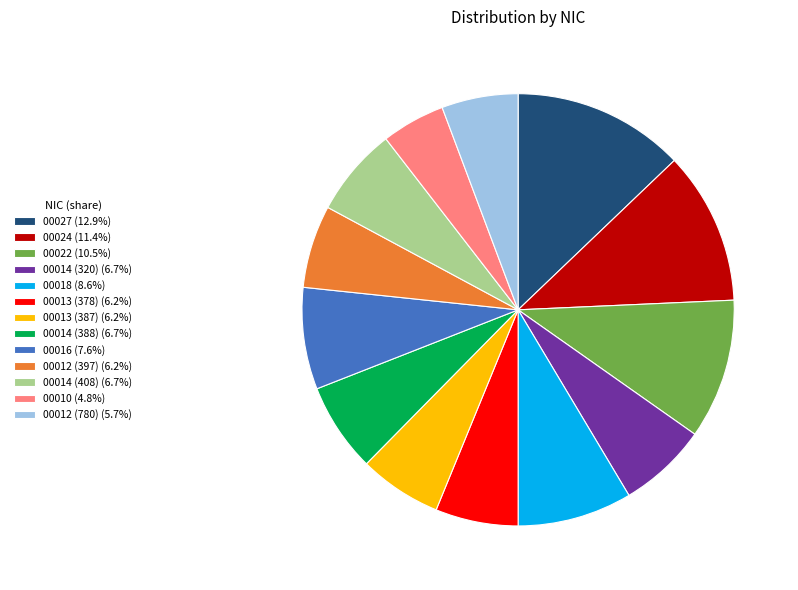

Does any single category account for the majority?

No